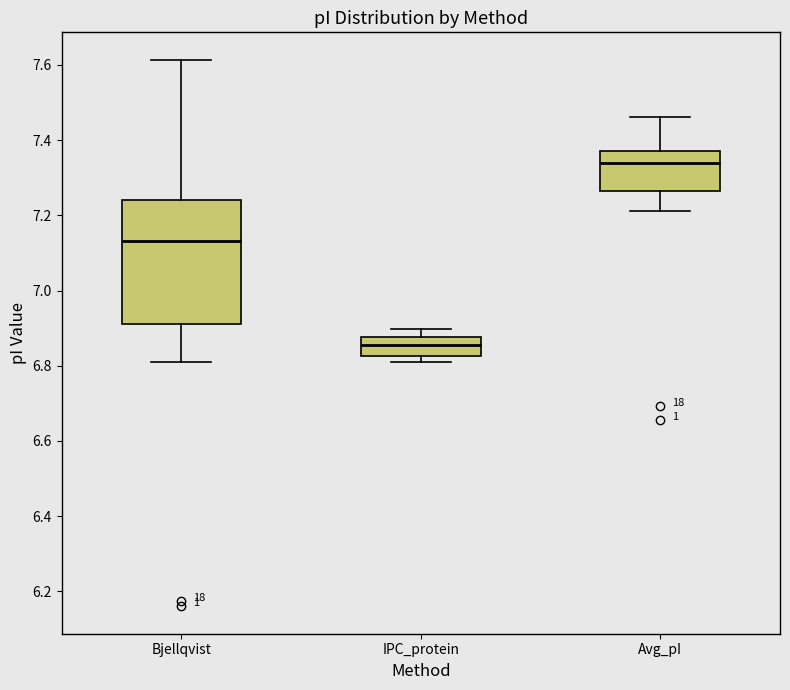

Reading left to right, read every box against the y-axis: the position of its median line, the range the box covers, and the ends of its whiskers. The values are not printed on the chart, so give them approximately, as read against the axis.

Bjellqvist: median 7.14, box 6.92 to 7.24, whiskers 6.82 to 7.62
IPC_protein: median 6.86, box 6.82 to 6.88, whiskers 6.82 (just below the box's lower edge) to 6.90
Avg_pI: median 7.34, box 7.26 to 7.38, whiskers 7.22 to 7.46